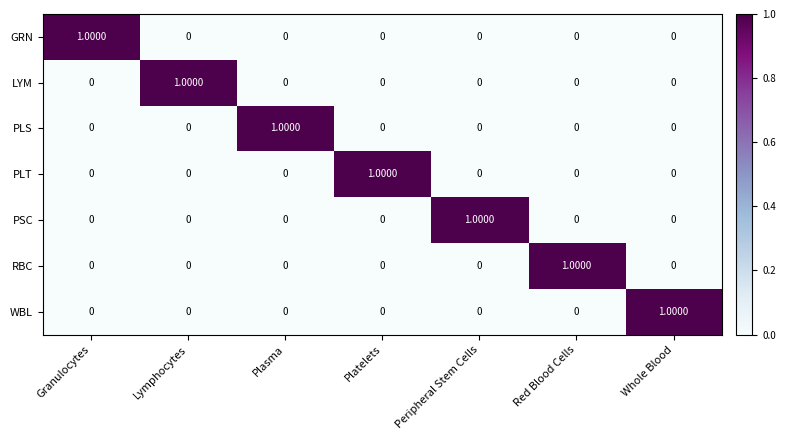

Which category has the highest value in the PLS series?

Plasma